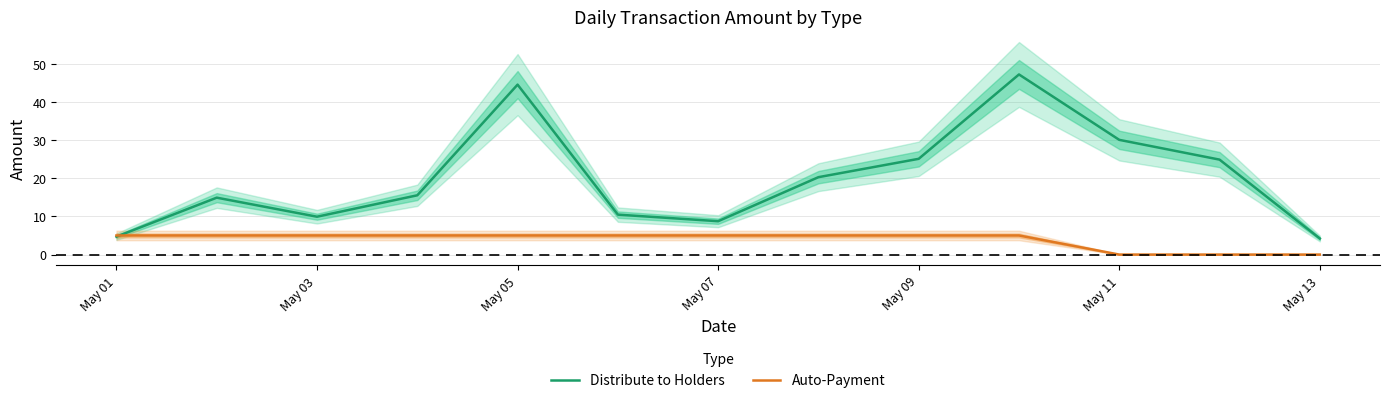

At which label does Auto-Payment reach its peak?

May 01